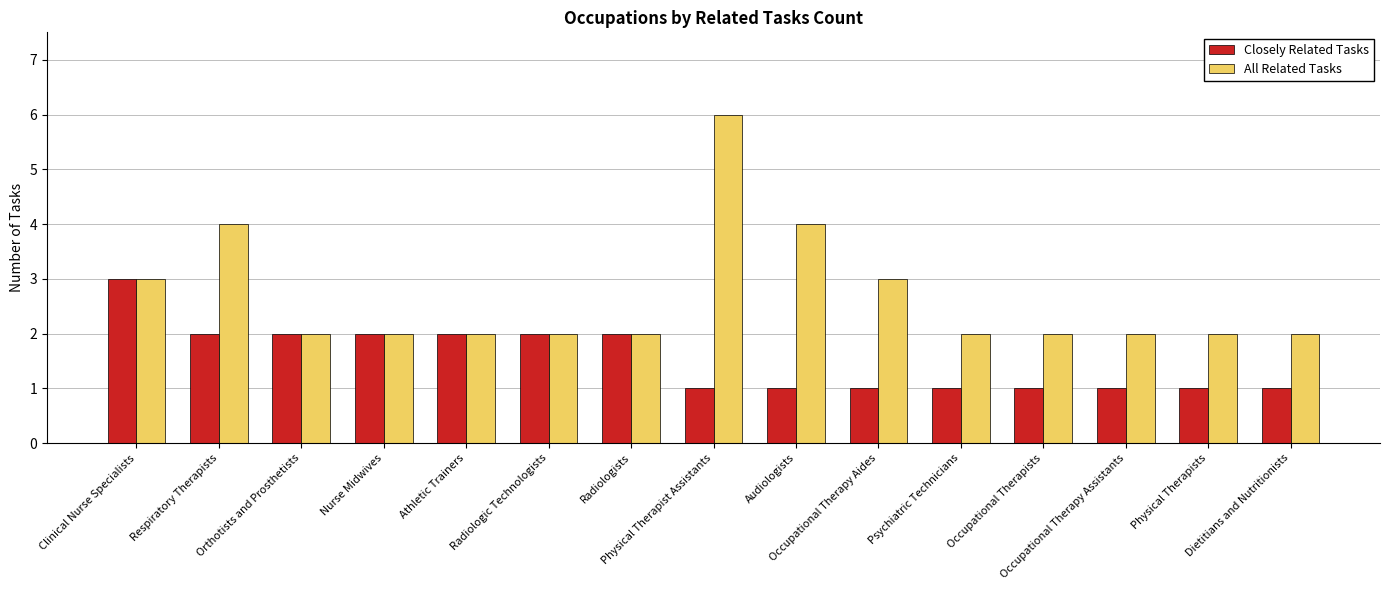

Reading right to left, extract all data points from this chart.

Closely Related Tasks: 1	1	1	1	1	1	1	1	2	2	2	2	2	2	3
All Related Tasks: 2	2	2	2	2	3	4	6	2	2	2	2	2	4	3